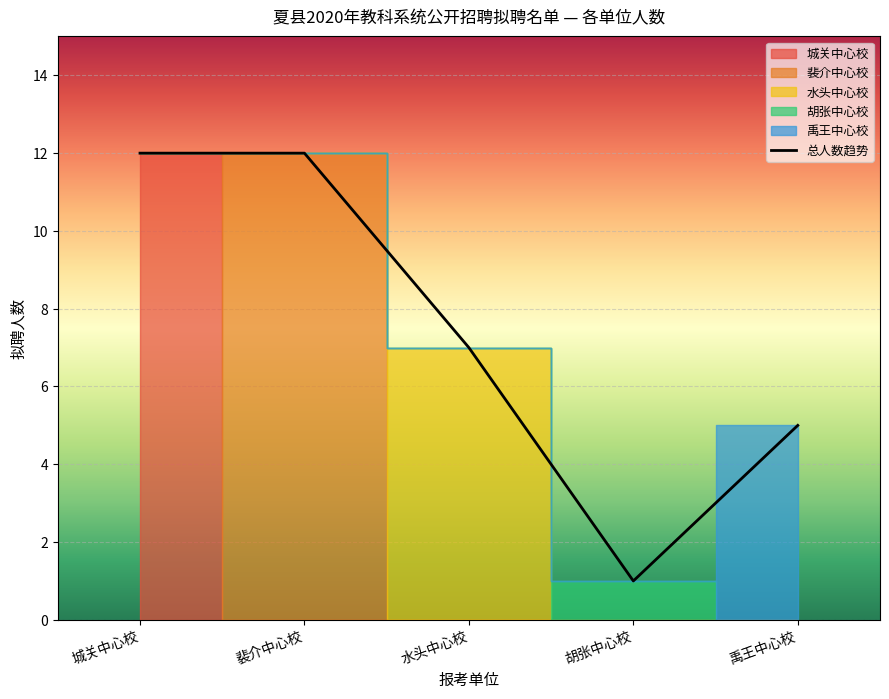

Is it true that the value at 裴介中心校 is 3?

False